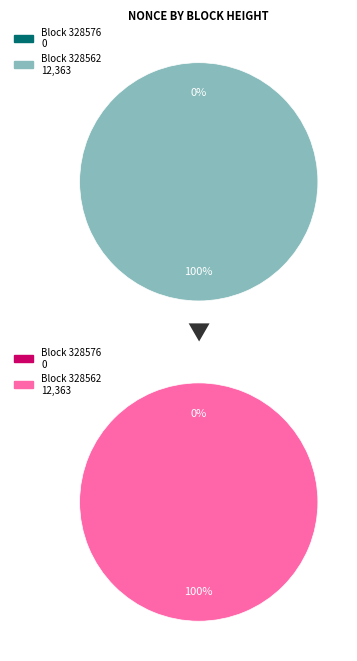

What is the majority slice?

328562